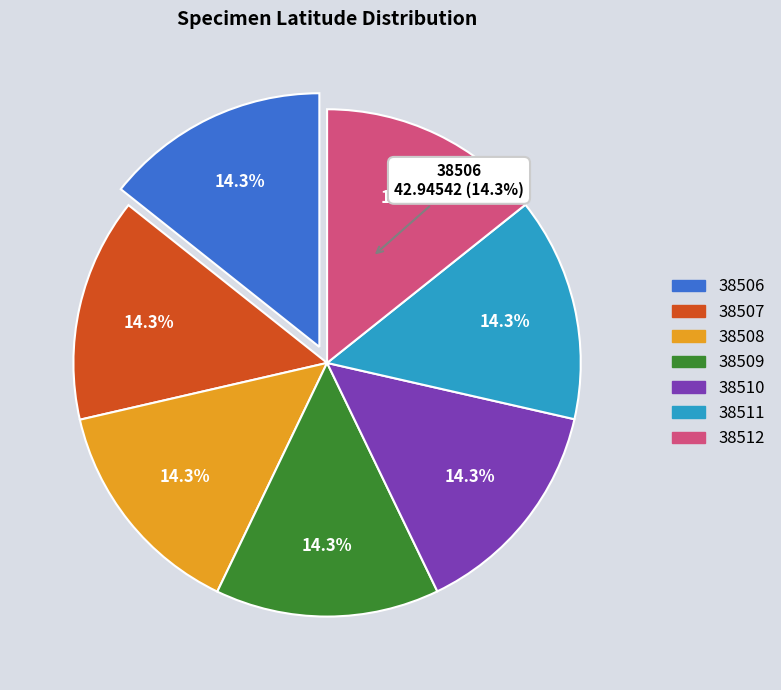

Which slice is the smallest?

38507